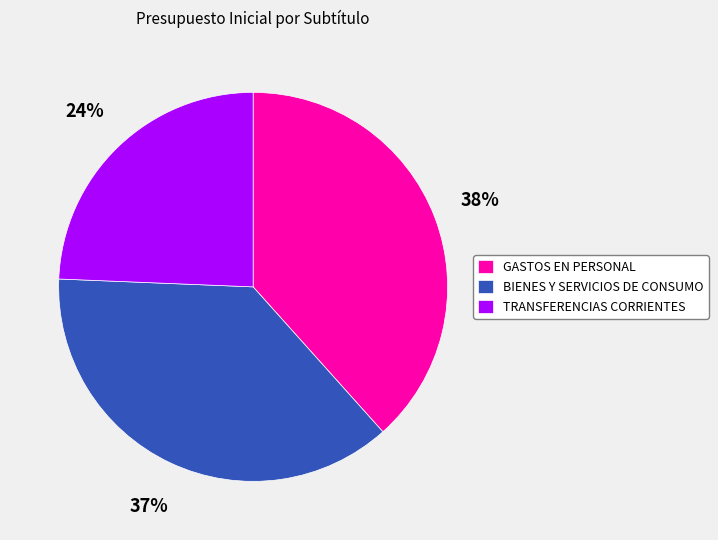

To the nearest percent, what is the difference between the largest and smallest slice percentages?

14%